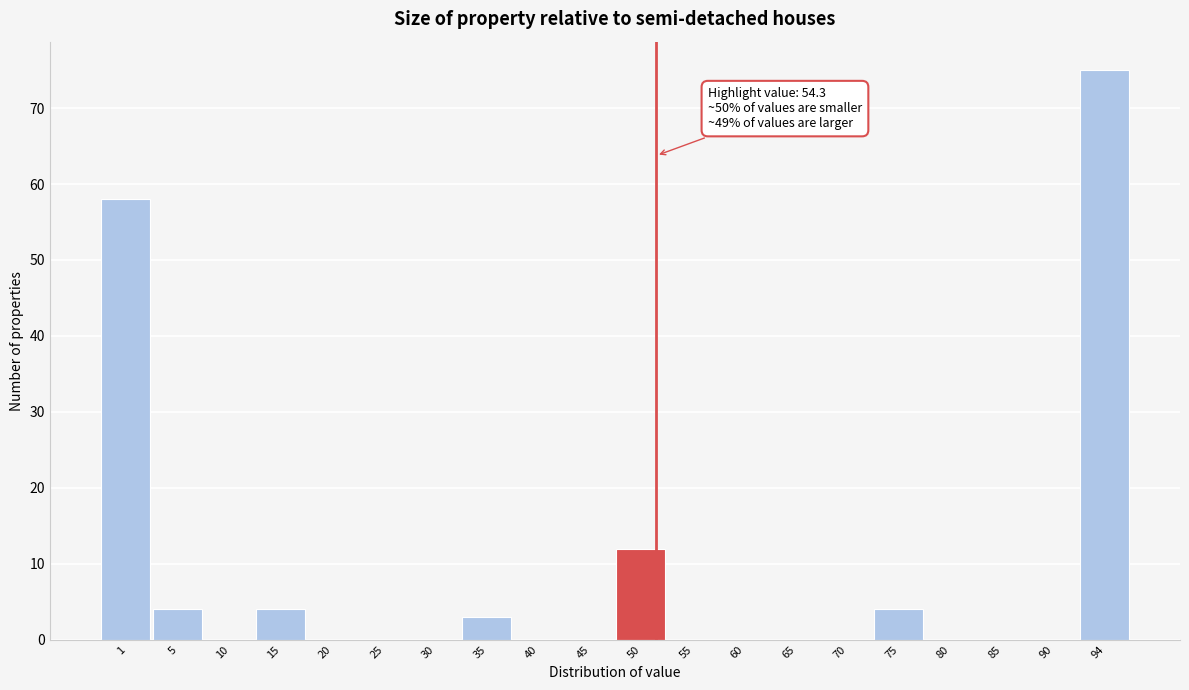

Reading right to left, transcribe all the data shown in this chart.

94=75	90=0	85=0	80=0	75=4	70=0	65=0	60=0	55=0	50=12	45=0	40=0	35=3	30=0	25=0	20=0	15=4	10=0	5=4	1=58